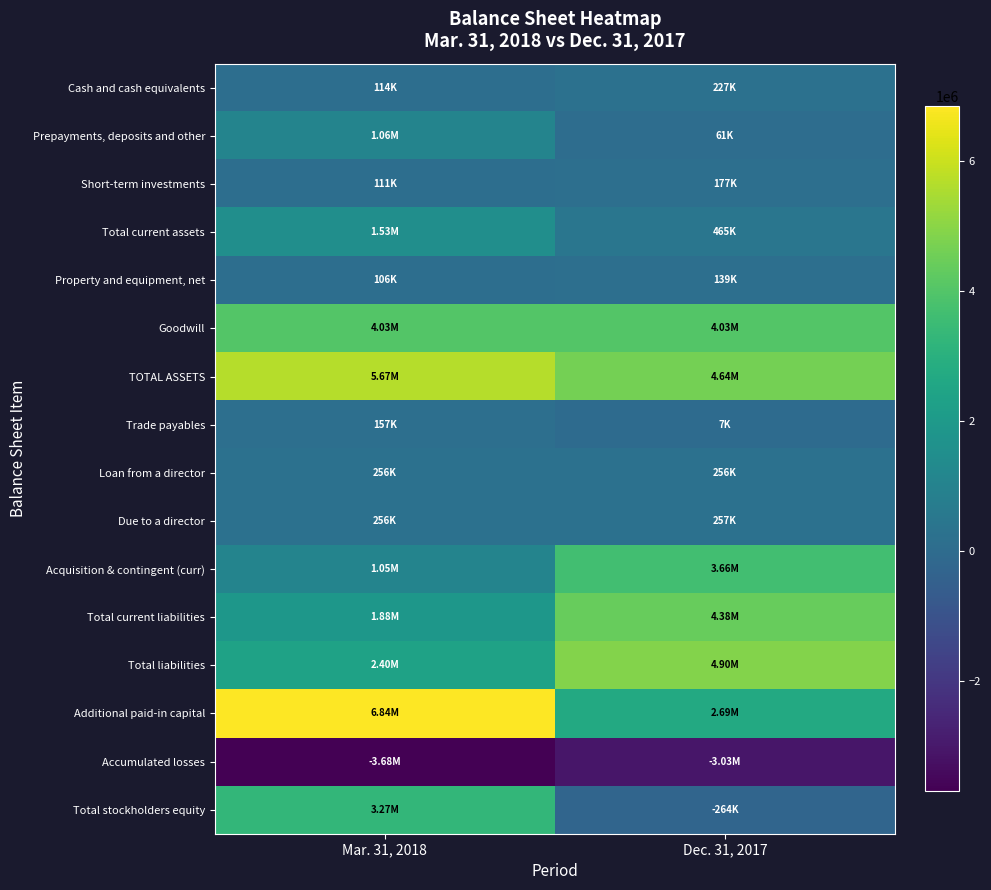

What is the spread (max minus min) of values at Mar. 31, 2018?

10524429